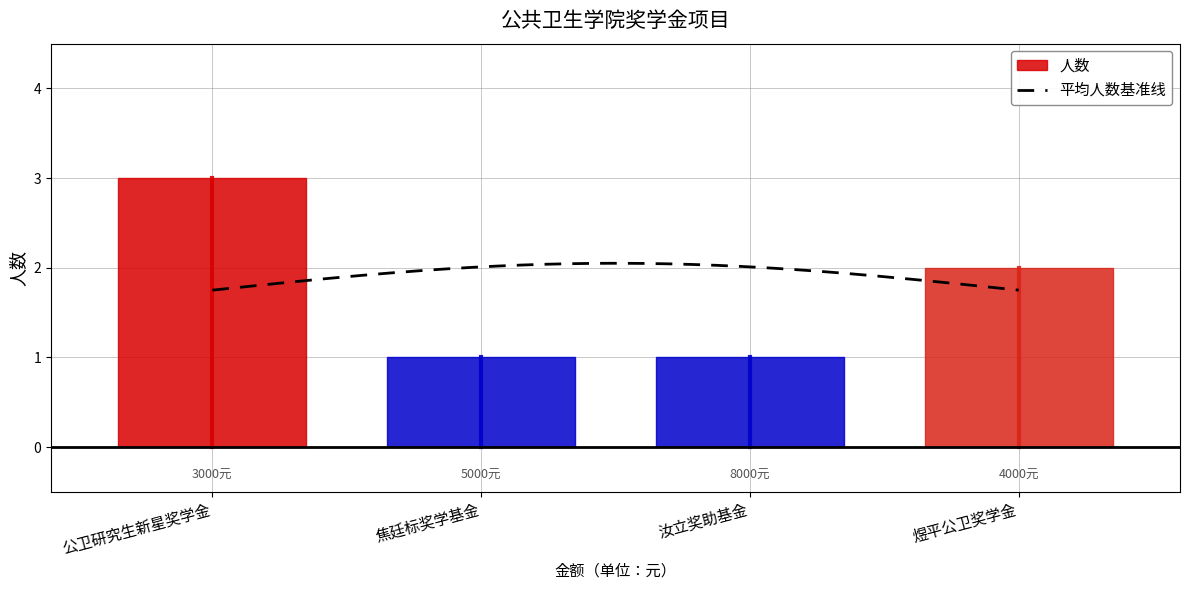

True or false: there are more than 0 points higher than both neighbors.

False